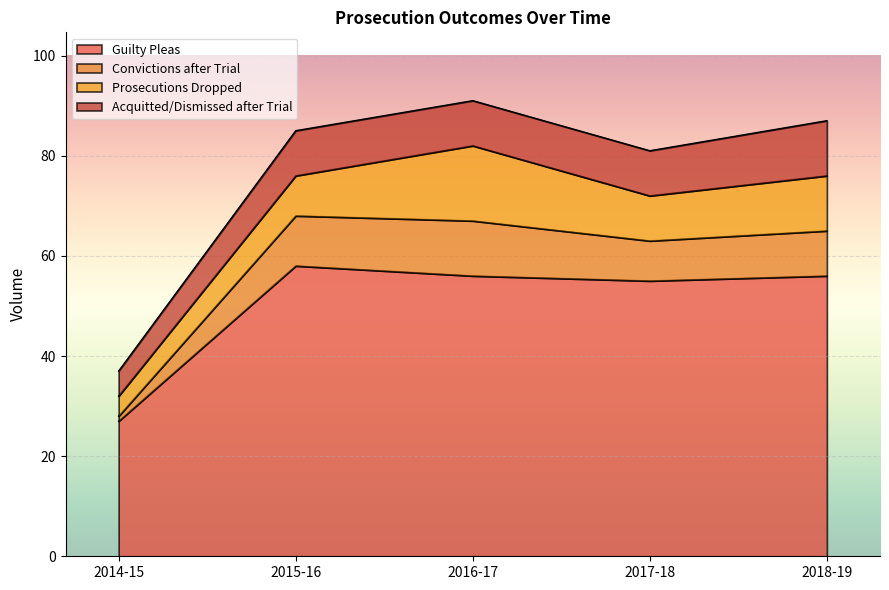

True or false: Convictions after Trial and Guilty Pleas cross at least once.

False